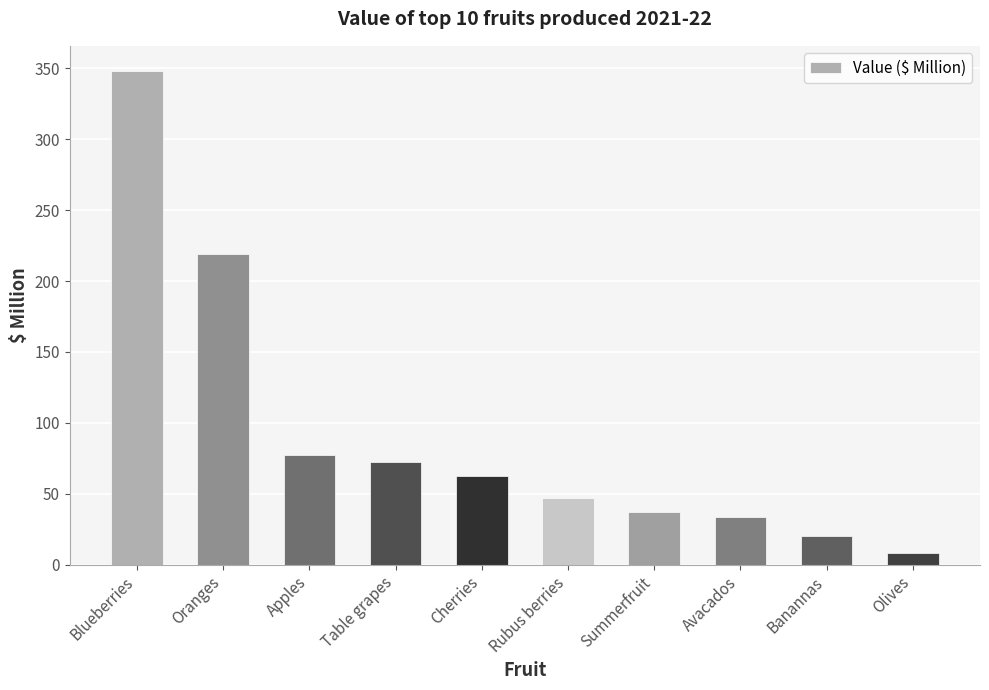

Is it true that the value at Blueberries is 348.4?

True